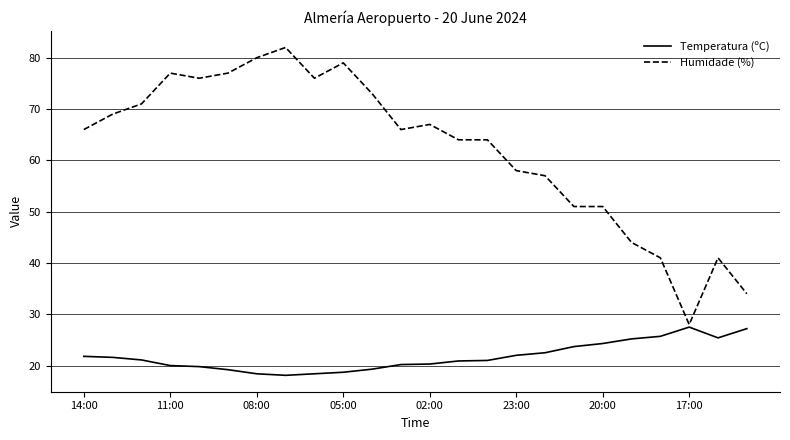

What is the maximum value shown in the chart?

82.0